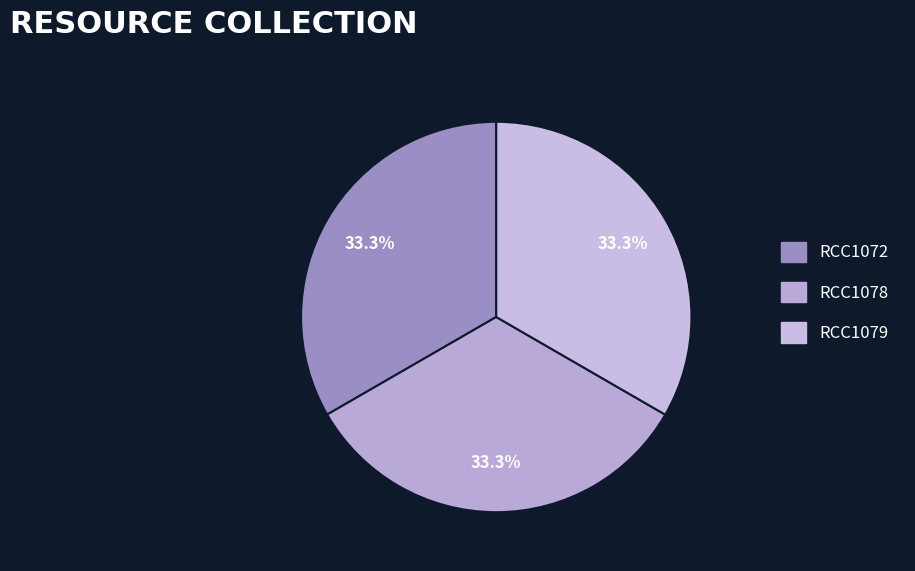

Is the sum of RCC1072 and RCC1079 greater than half?

Yes